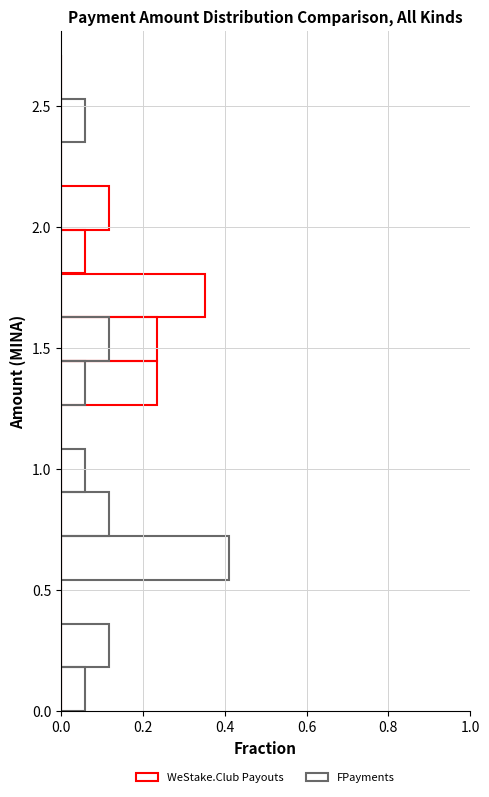

True or false: WeStake.Club Payouts has a value of -0.2 at 0.5.

False